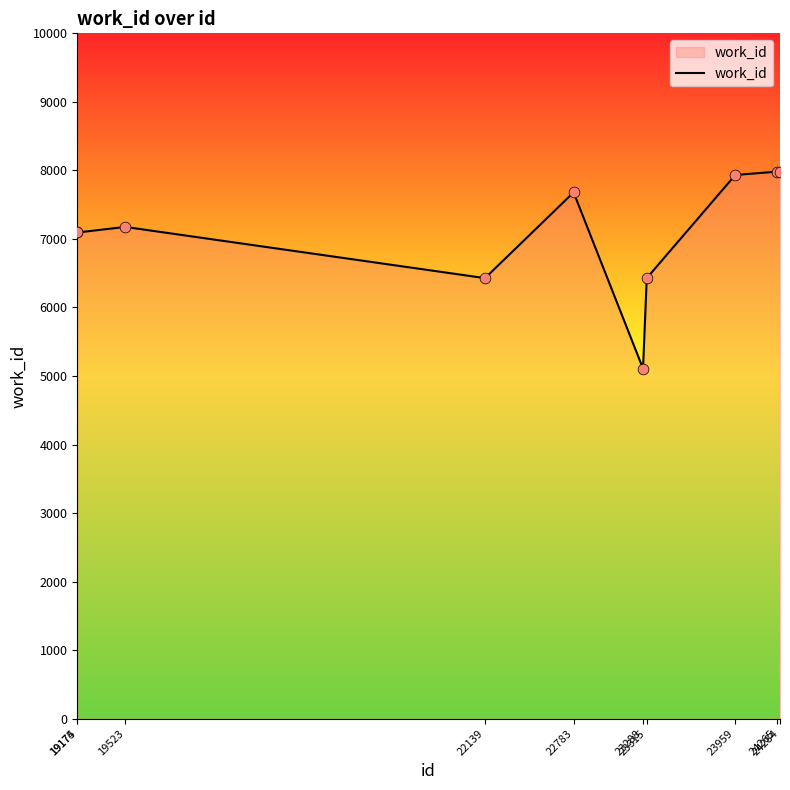

What is the ratio of the value at 19174 to the value at 23959?

0.9